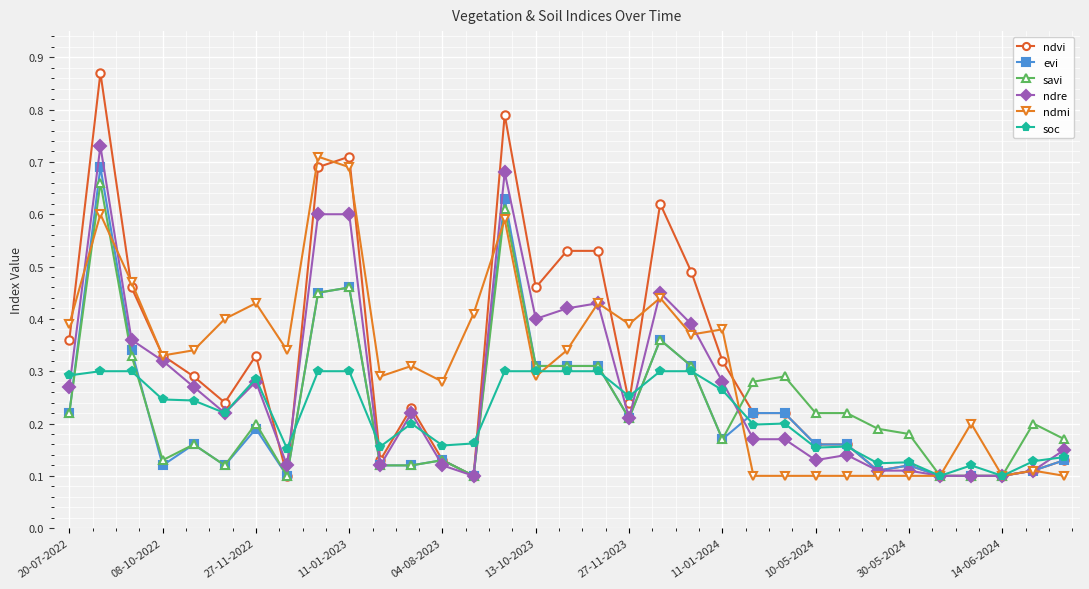

Which series has the widest spread of values?

ndvi